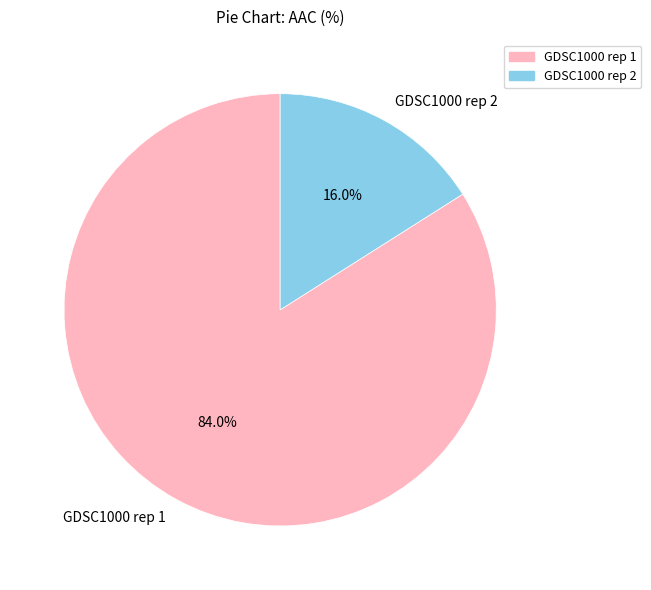

Which slice is the largest?

GDSC1000 rep 1